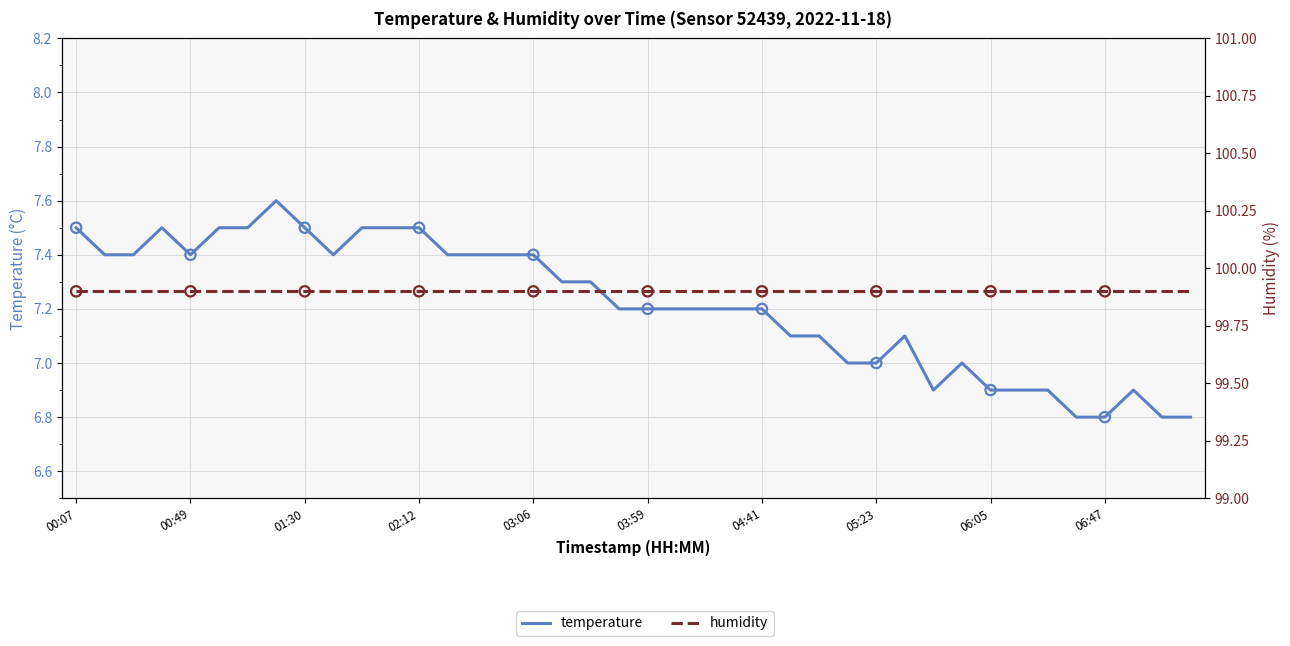

Which series has the largest Y range (max minus min)?

temperature